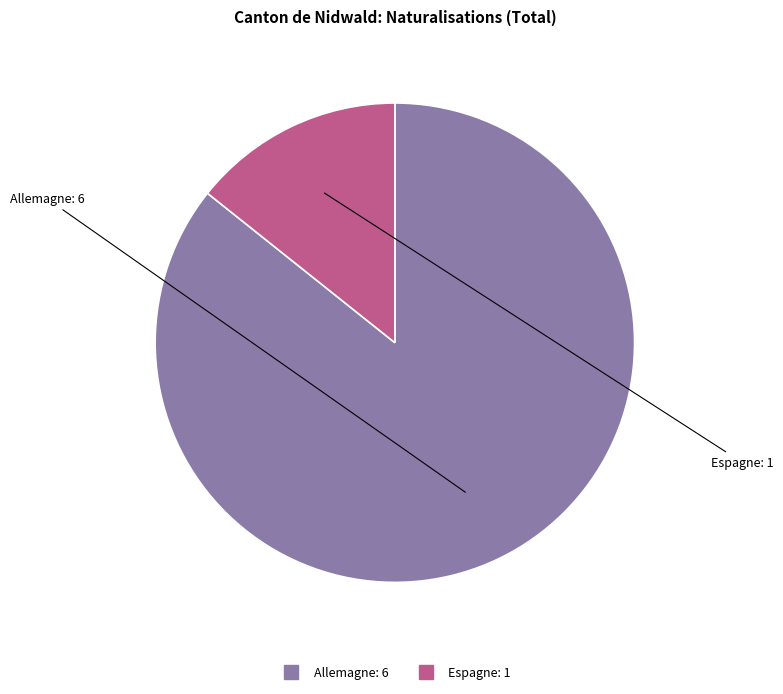

Which category has the smallest portion of the pie?

Espagne